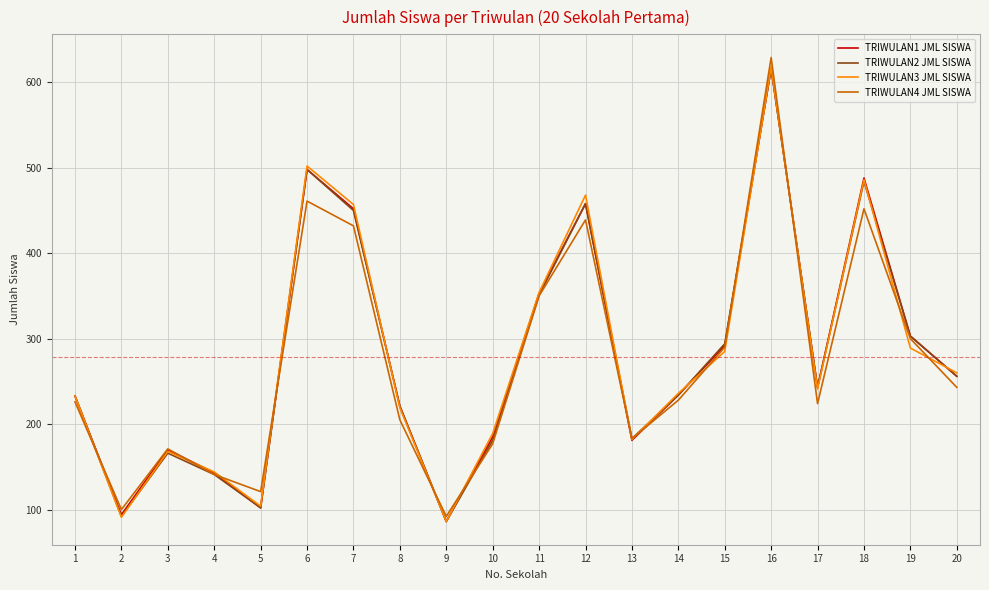

At which category is the sum across all series the highest?

16